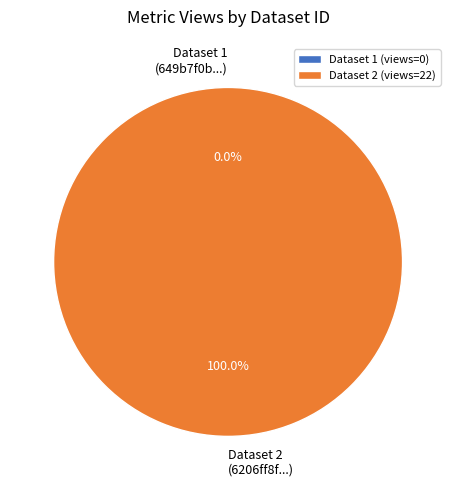

Between 649b7f0b078190f89ae77188 and 6206ff8f078190767c7921aa, which is larger?

6206ff8f078190767c7921aa